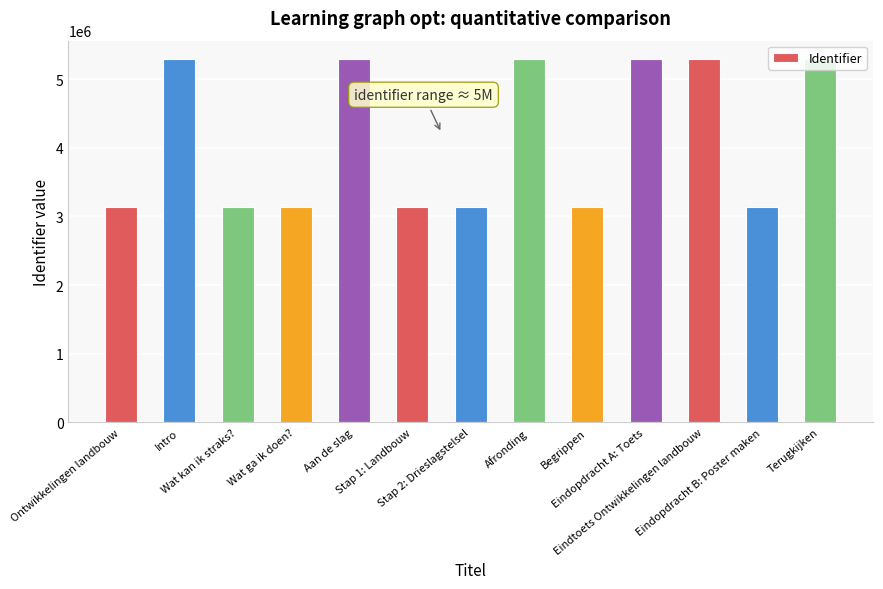

What is the sum of all values?

53714977